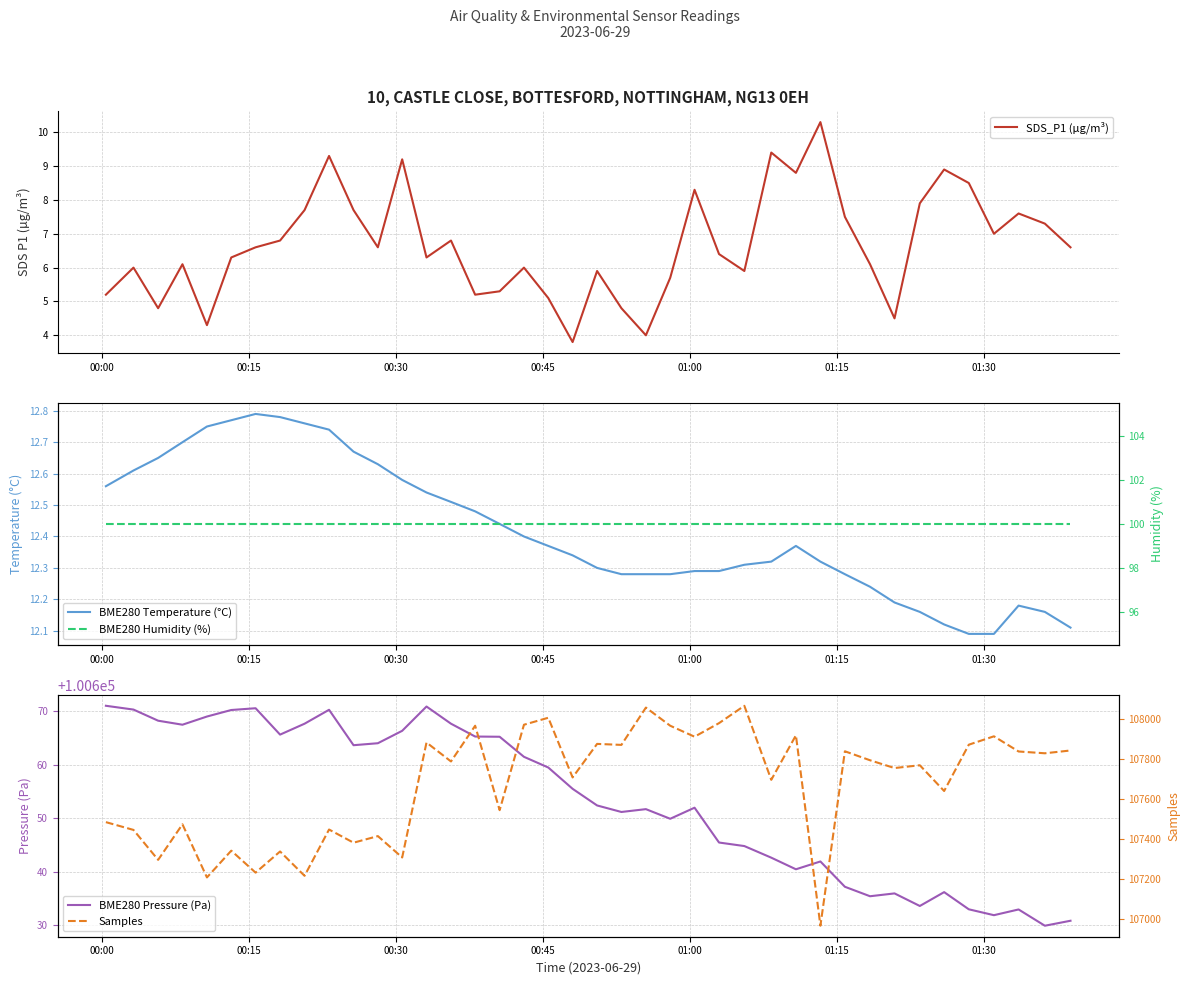

Reading left to right, what are all the values shown in this chart?

SDS_P1 (µg/m³): 5.2	6.0	4.8	6.1	4.3	6.3	6.6	6.8	7.7	9.3	7.7	6.6	9.2	6.3	6.8	5.2	5.3	6.0	5.1	3.8	5.9	4.8	4.0	5.7	8.3	6.4	5.9	9.4	8.8	10.3	7.5	6.1	4.5	7.9	8.9	8.5	7.0	7.6	7.3	6.6
BME280 Temperature (°C): 12.6	12.6	12.7	12.7	12.8	12.8	12.8	12.8	12.8	12.7	12.7	12.6	12.6	12.5	12.5	12.5	12.4	12.4	12.4	12.3	12.3	12.3	12.3	12.3	12.3	12.3	12.3	12.3	12.4	12.3	12.3	12.2	12.2	12.2	12.1	12.1	12.1	12.2	12.2	12.1
BME280 Pressure (Pa): 100671.0	100670.3	100668.2	100667.5	100669.0	100670.2	100670.6	100665.6	100667.7	100670.3	100663.6	100664.0	100666.3	100670.9	100667.7	100665.3	100665.2	100661.5	100659.5	100655.5	100652.4	100651.2	100651.7	100649.9	100652.0	100645.5	100644.8	100642.6	100640.5	100641.9	100637.2	100635.4	100635.9	100633.6	100636.2	100633.0	100631.9	100632.9	100629.9	100630.8
BME280 Humidity (%): 100.0	100.0	100.0	100.0	100.0	100.0	100.0	100.0	100.0	100.0	100.0	100.0	100.0	100.0	100.0	100.0	100.0	100.0	100.0	100.0	100.0	100.0	100.0	100.0	100.0	100.0	100.0	100.0	100.0	100.0	100.0	100.0	100.0	100.0	100.0	100.0	100.0	100.0	100.0	100.0
Samples: 107484.0	107445.0	107295.0	107473.0	107207.0	107341.0	107231.0	107337.0	107215.0	107447.0	107381.0	107414.0	107307.0	107883.0	107788.0	107967.0	107544.0	107972.0	108007.0	107708.0	107876.0	107871.0	108058.0	107967.0	107912.0	107980.0	108067.0	107696.0	107919.0	106965.0	107839.0	107794.0	107755.0	107769.0	107640.0	107872.0	107914.0	107838.0	107829.0	107843.0